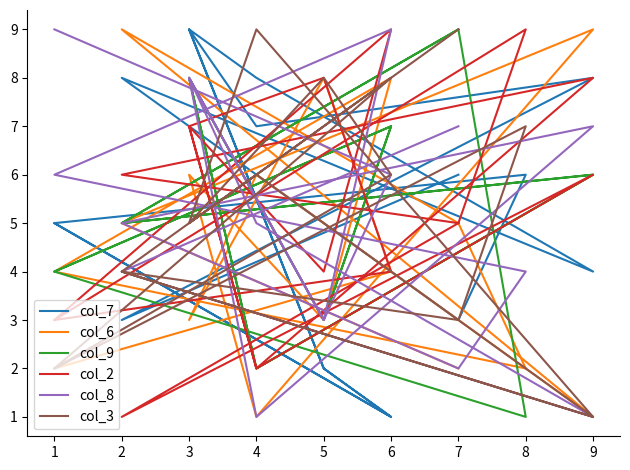

The col_6 series shows 3 at 3. True or false?

True